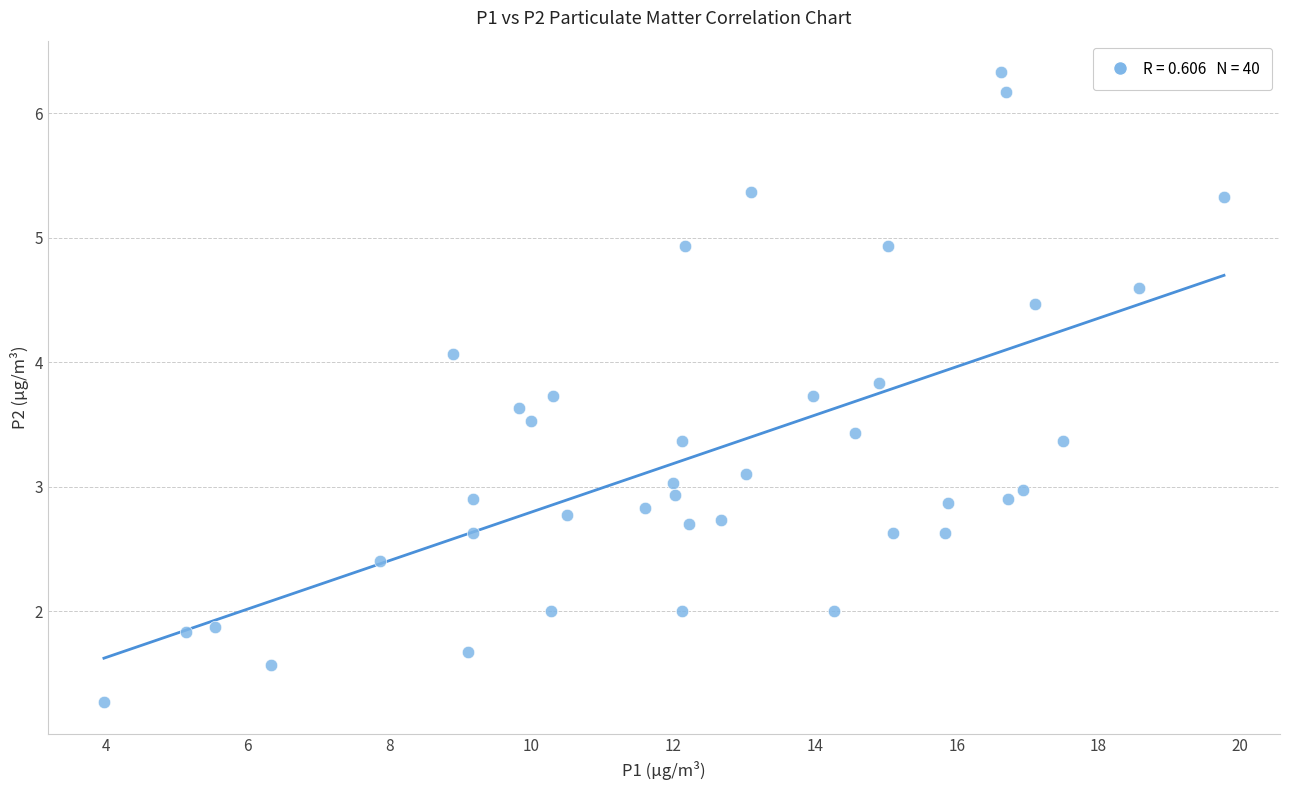

What is the range of X values (max minus min)?

15.8